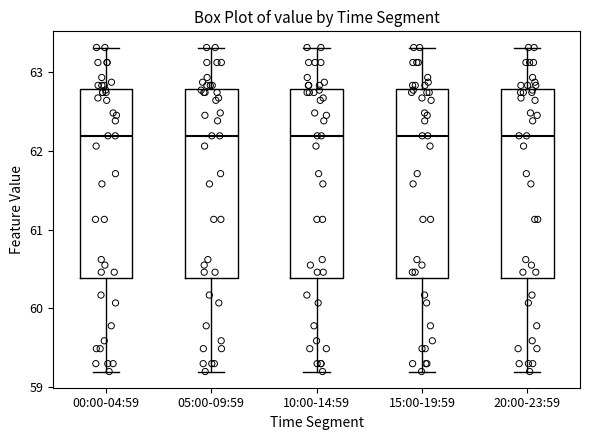

Where does the lower whisker of the box for 00:00-04:59 end on the y-axis? The values are not printed on the chart, so give them approximately, as read against the axis.

59.2